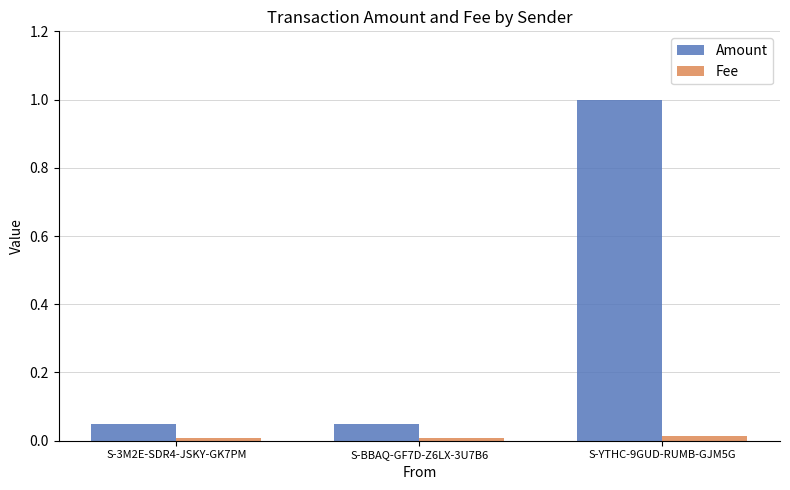

Rank the series at S-YTHC-9GUD-RUMB-GJM5G from highest to lowest value.

Amount, Fee